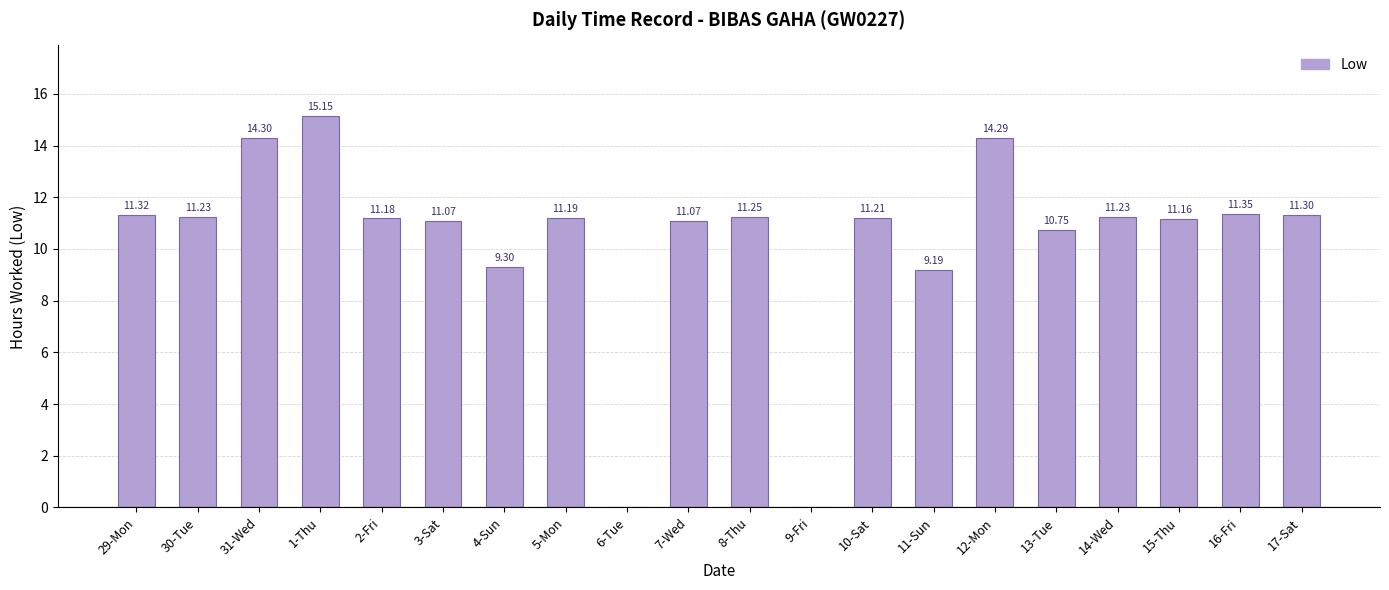

Which has a higher value, 11-Sun or 14-Wed?

14-Wed